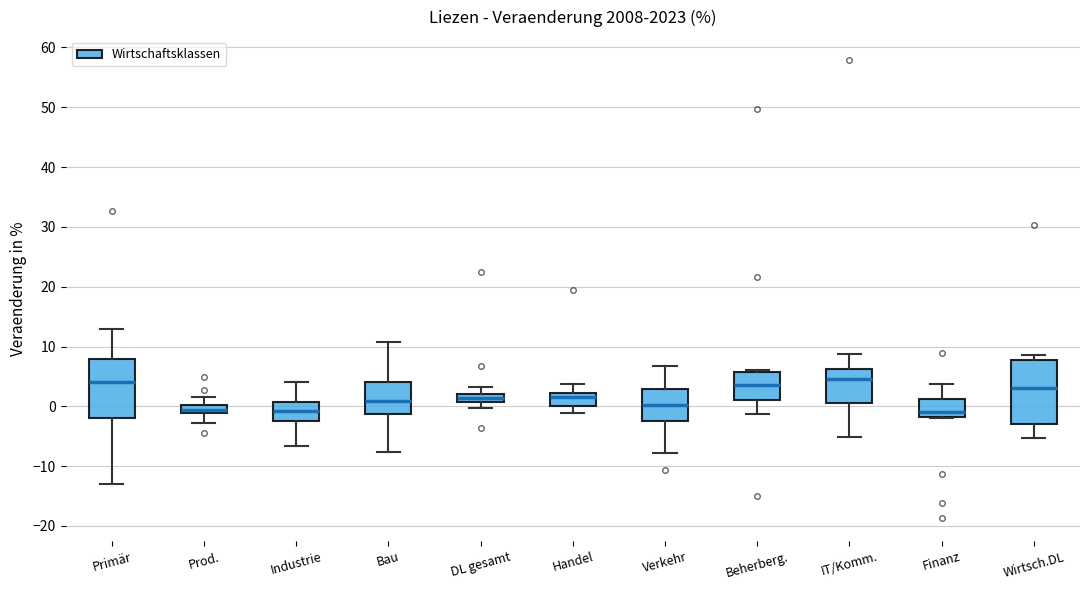

Where is the lower edge of the box for Handel on the y-axis? The values are not printed on the chart, so give them approximately, as read against the axis.

0